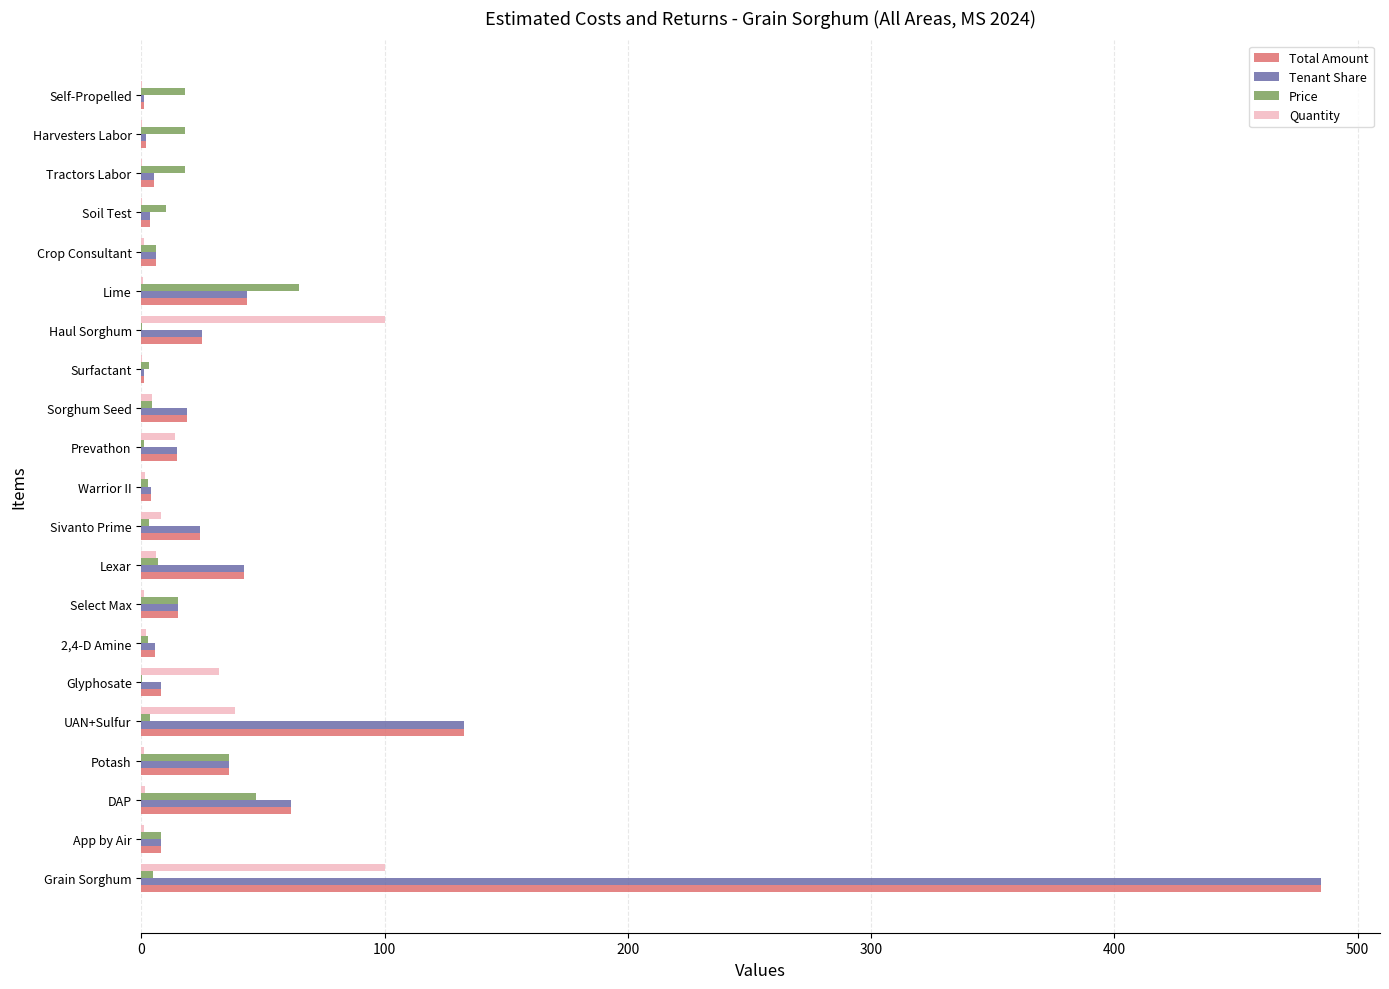

True or false: Tenant Share has a value of 14.7 at Prevathon.

True